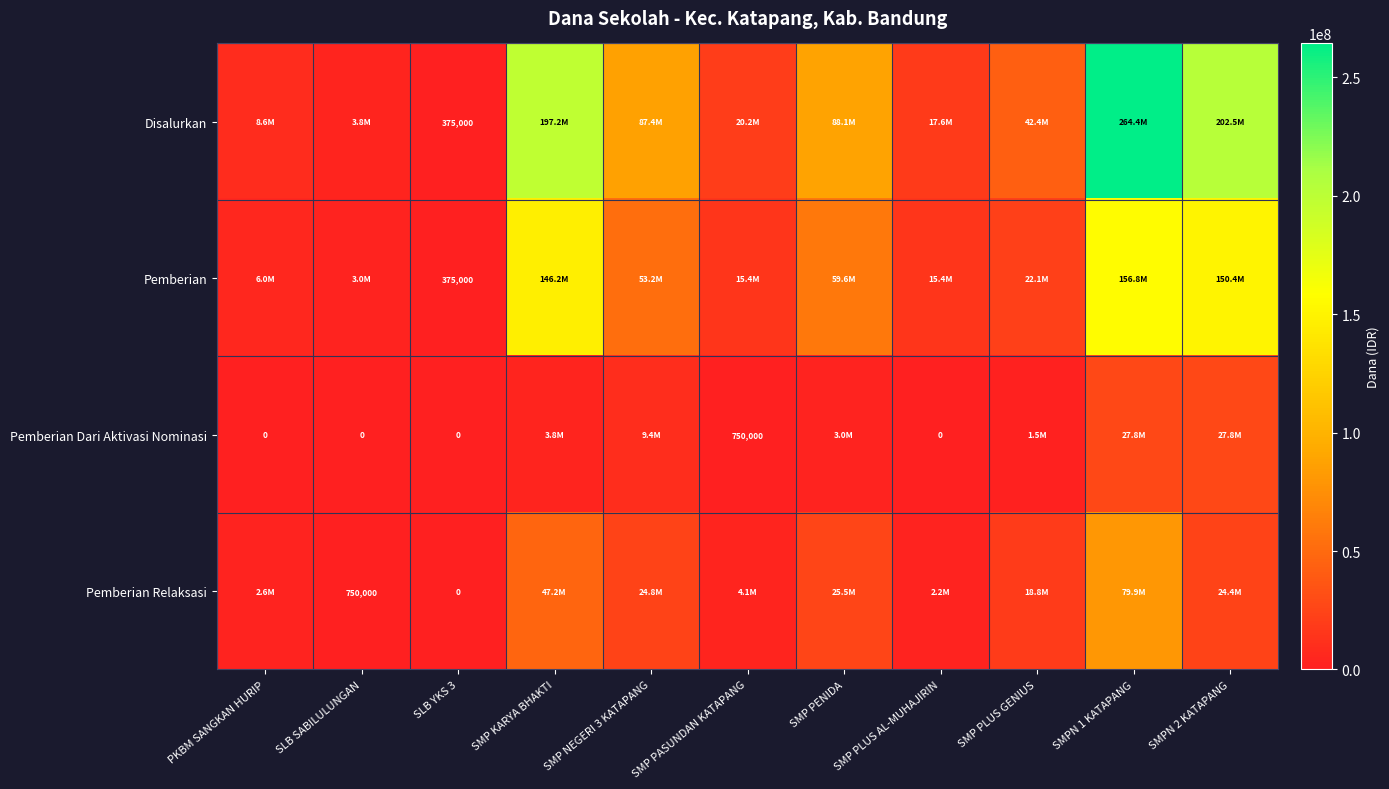

Is it true that Pemberian Dari Aktivasi Nominasi equals 1158373 at SMP PASUNDAN KATAPANG?

False